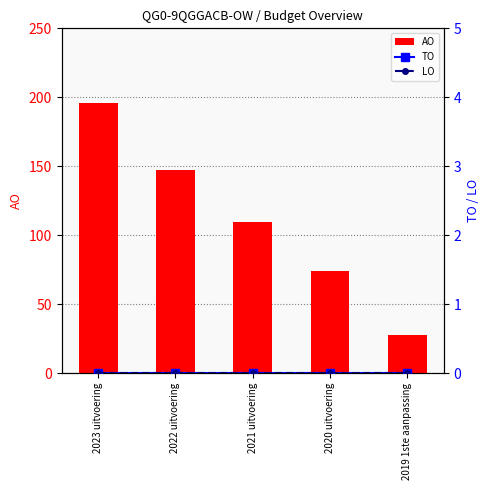

Reading left to right, what are all the values shown in this chart?

AO: 196	147	110	74	28
TO: 0	0	0	0	0
LO: 0	0	0	0	0